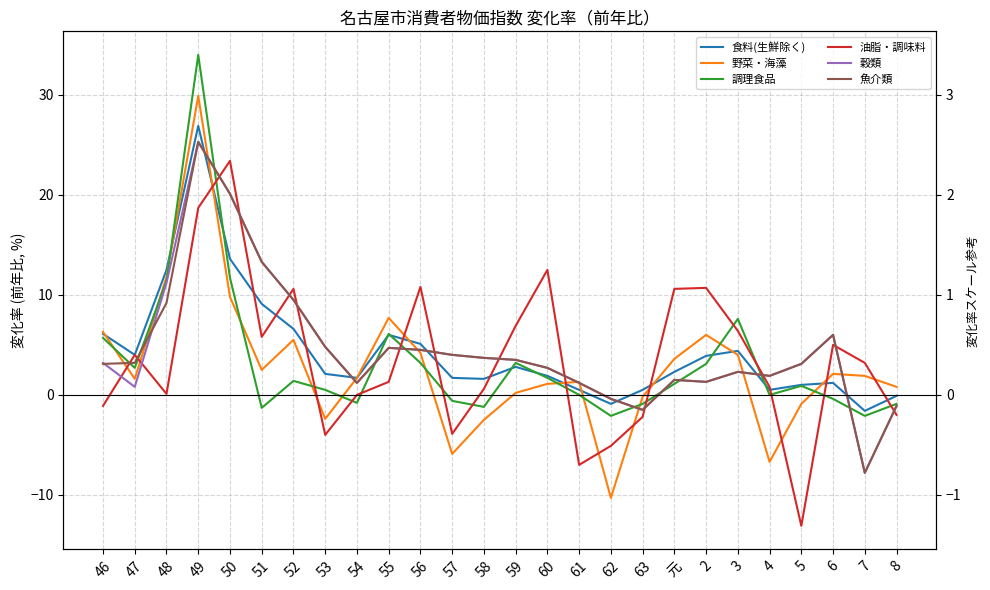

At which label does 魚介類 first exceed 3?

46